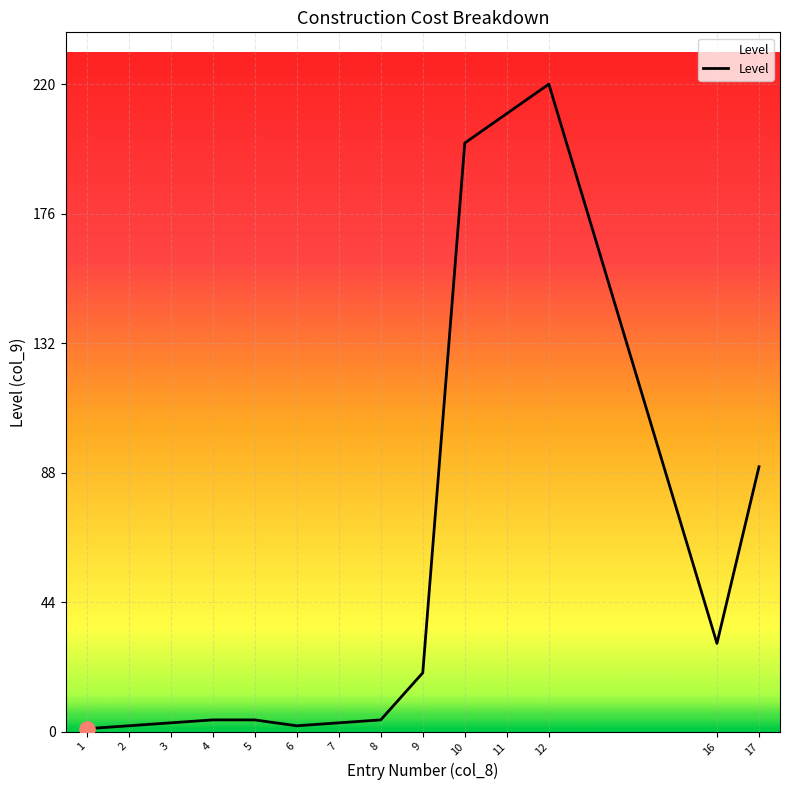

Between 2 and 9, which is larger?

9